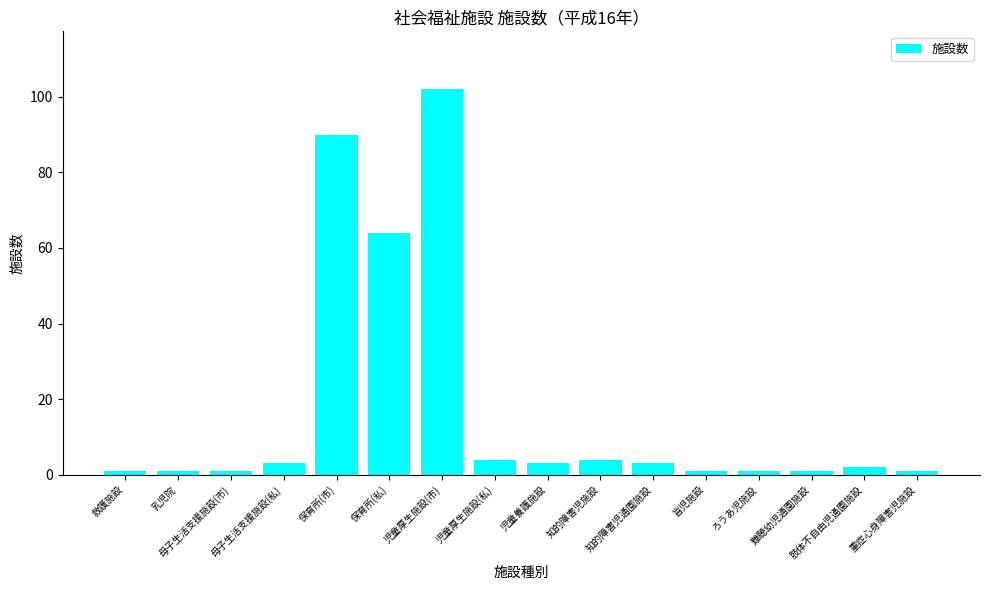

Where is the data nearest to the value 51?

保育所(私)